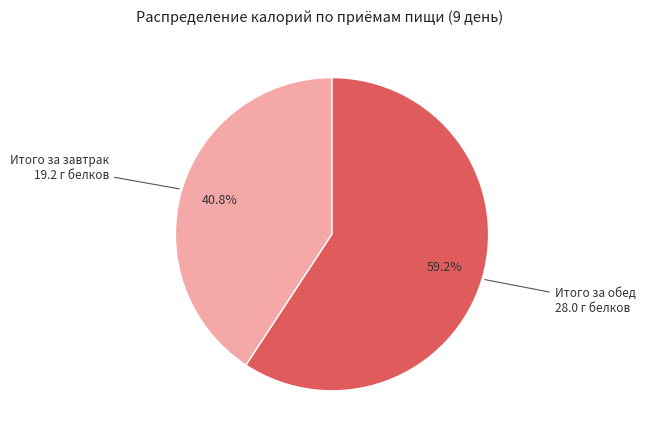

Count the number of slices in the pie.

2